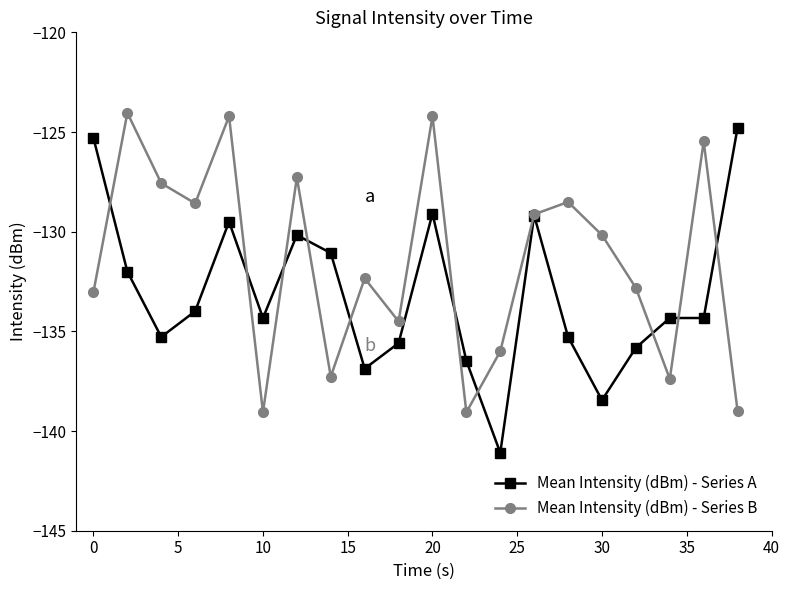

What is the value of the Mean Intensity (dBm) - Series B point at the 13th from the left?

-136.0